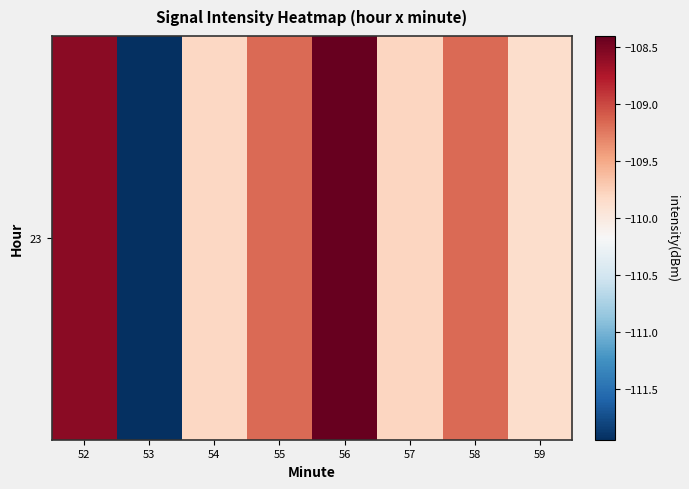

Reading left to right, transcribe all the data shown in this chart.

52=-108.6	53=-111.9	54=-109.8	55=-109.2	56=-108.4	57=-109.8	58=-109.2	59=-109.9